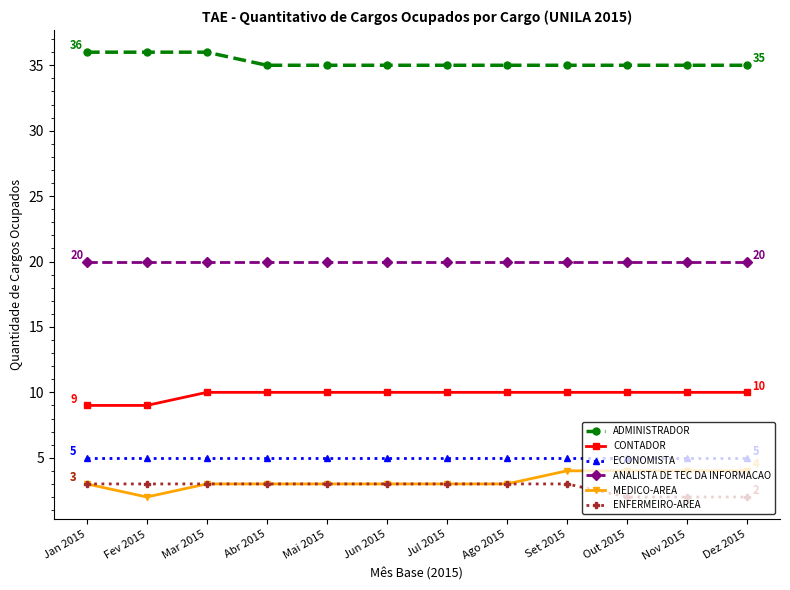

At which category does MEDICO-AREA reach its first local valley?

Fev 2015